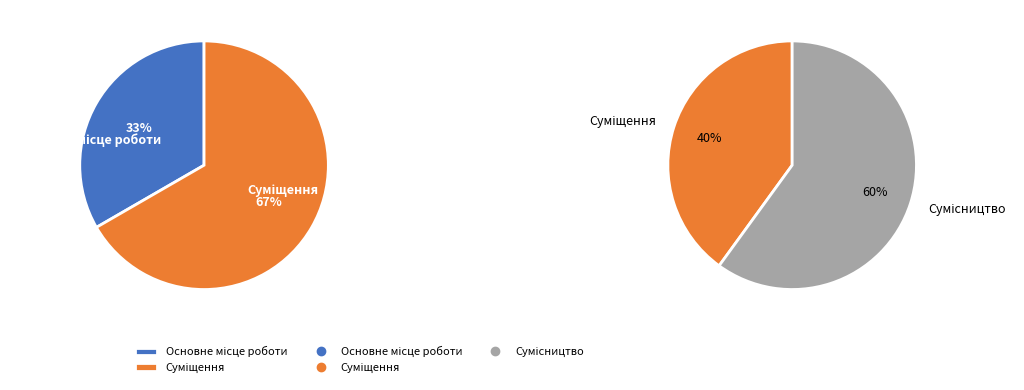

Approximately how many times larger is the value at Суміщення compared to Основне місце роботи?

2.0